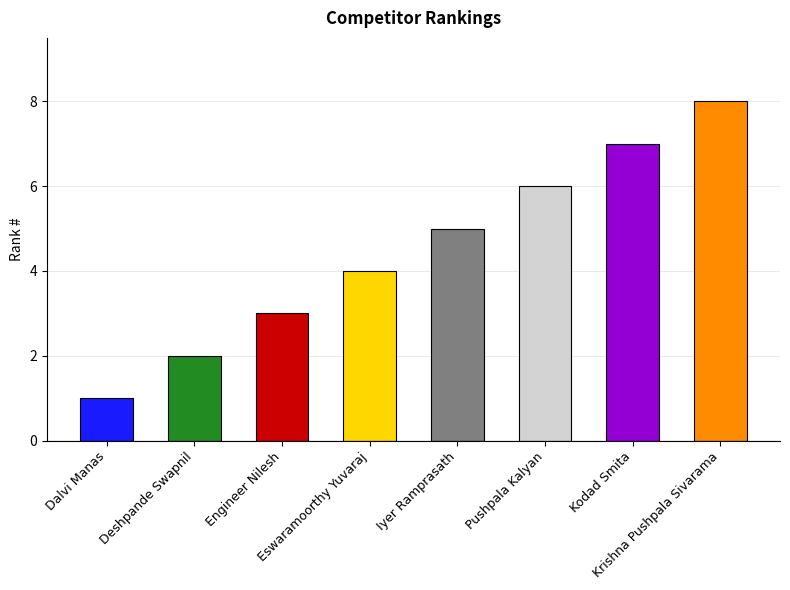

How many bars are there in total?

8